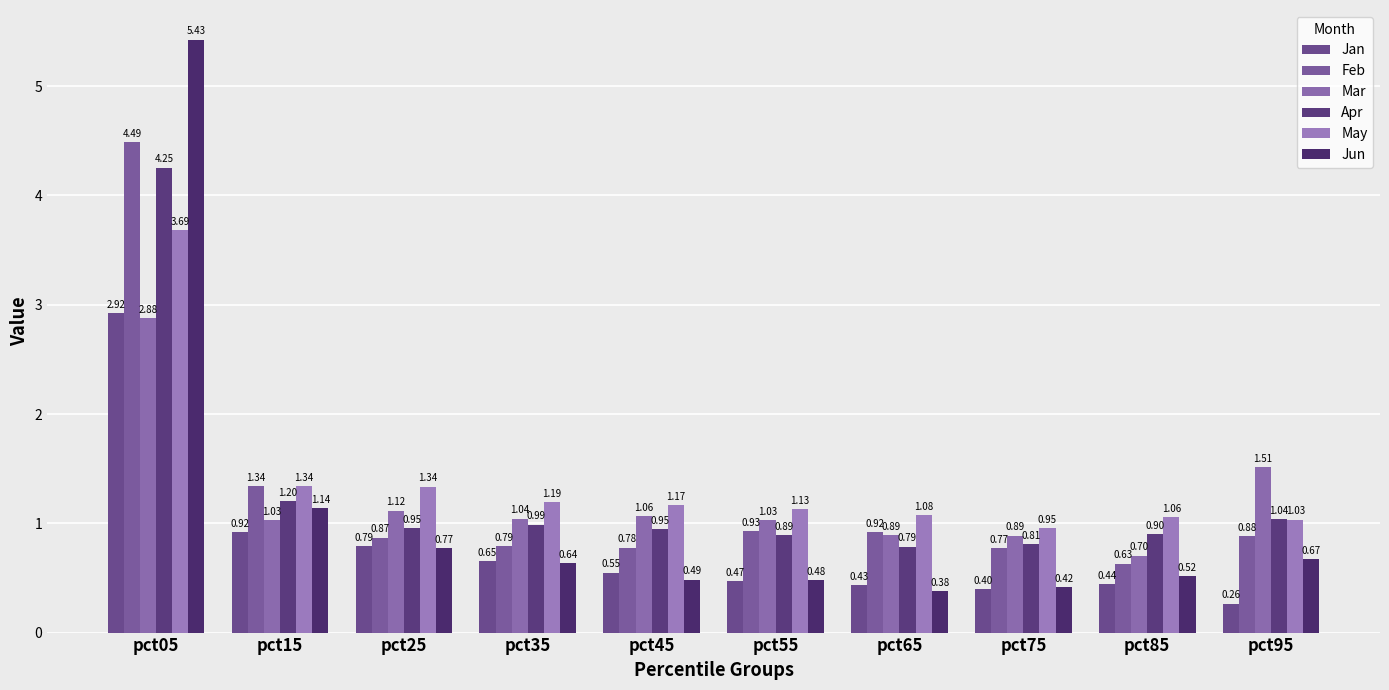

At pct15, list the series in order from largest to smallest.

Feb, May, Apr, Jun, Mar, Jan